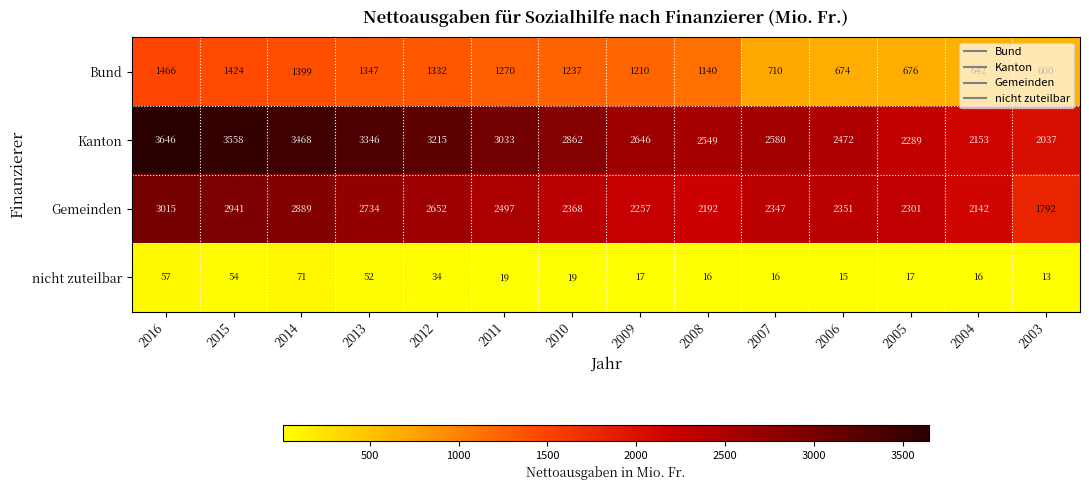

What is the difference between the nicht zuteilbar values at 2015 and 2008?

38